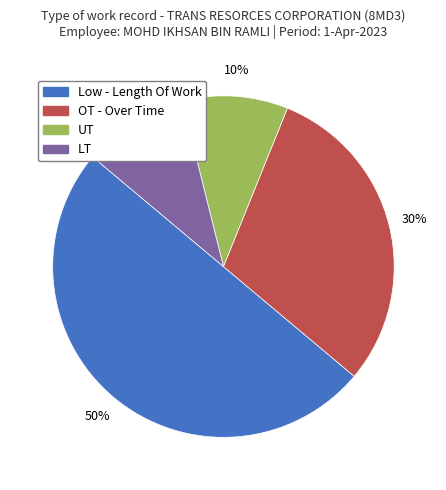

Count the number of slices in the pie.

4